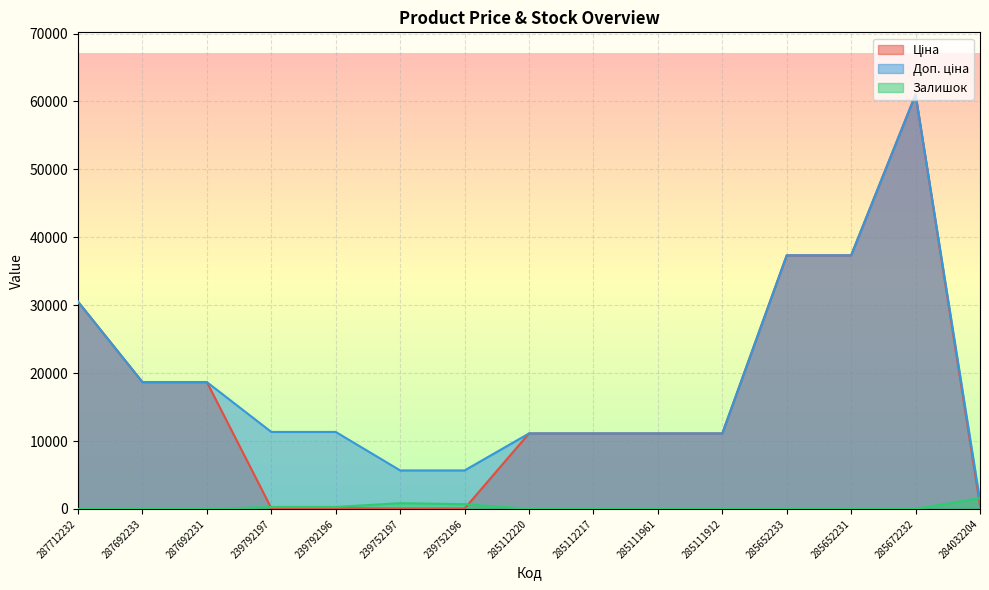

Which series has the largest range (max minus min)?

Ціна